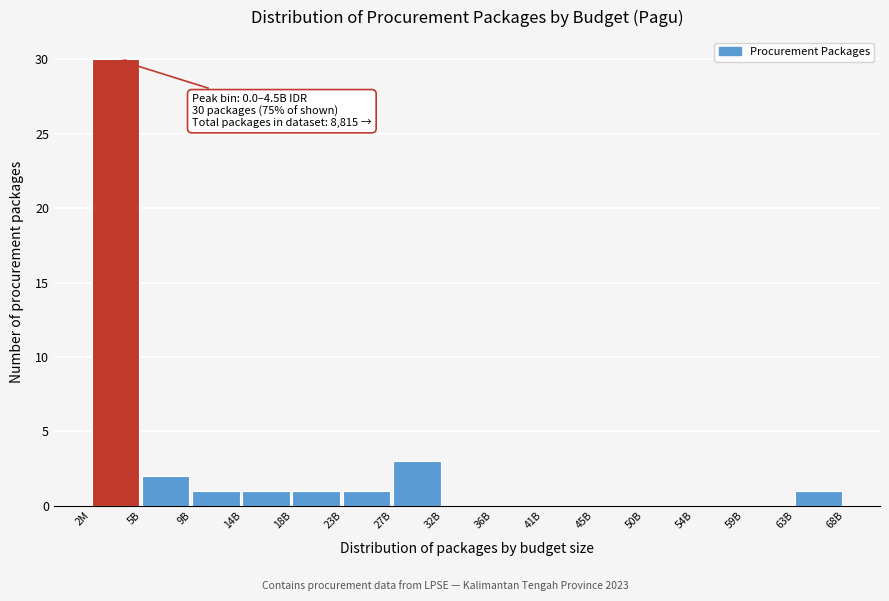

Reading left to right, extract all data points from this chart.

2M=30	5B=2	9B=1	14B=1	18B=1	23B=1	27B=3	32B=0	36B=0	41B=0	45B=0	50B=0	54B=0	59B=0	63B=1